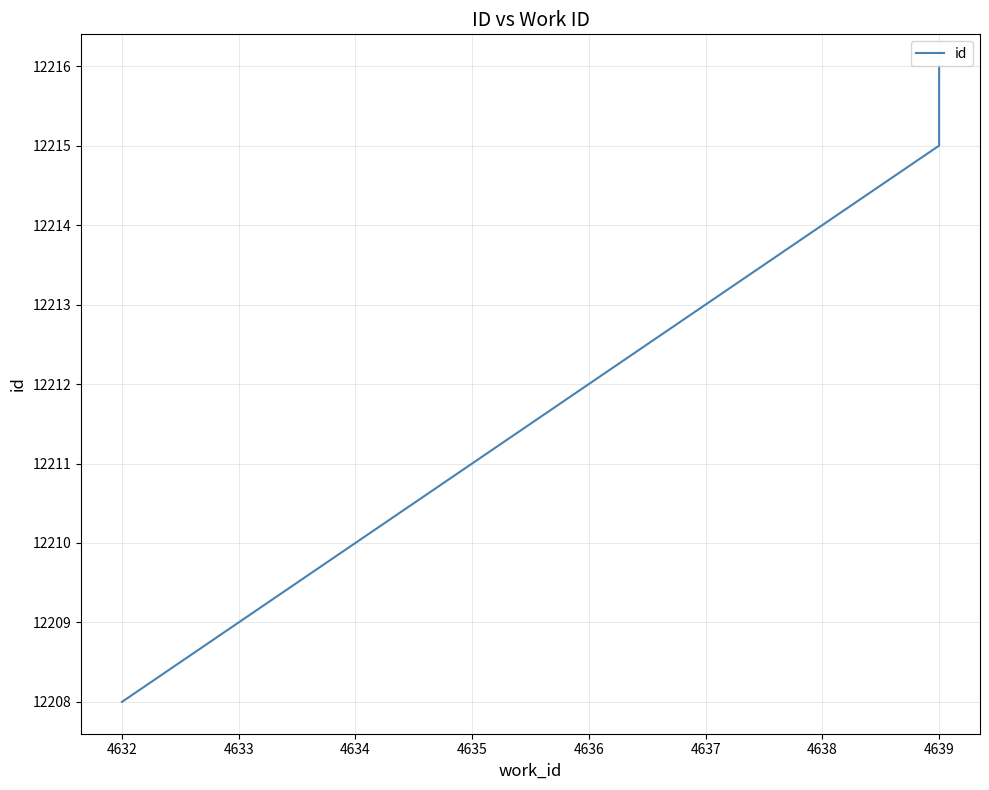

How many values are between 12208 and 12216?

3